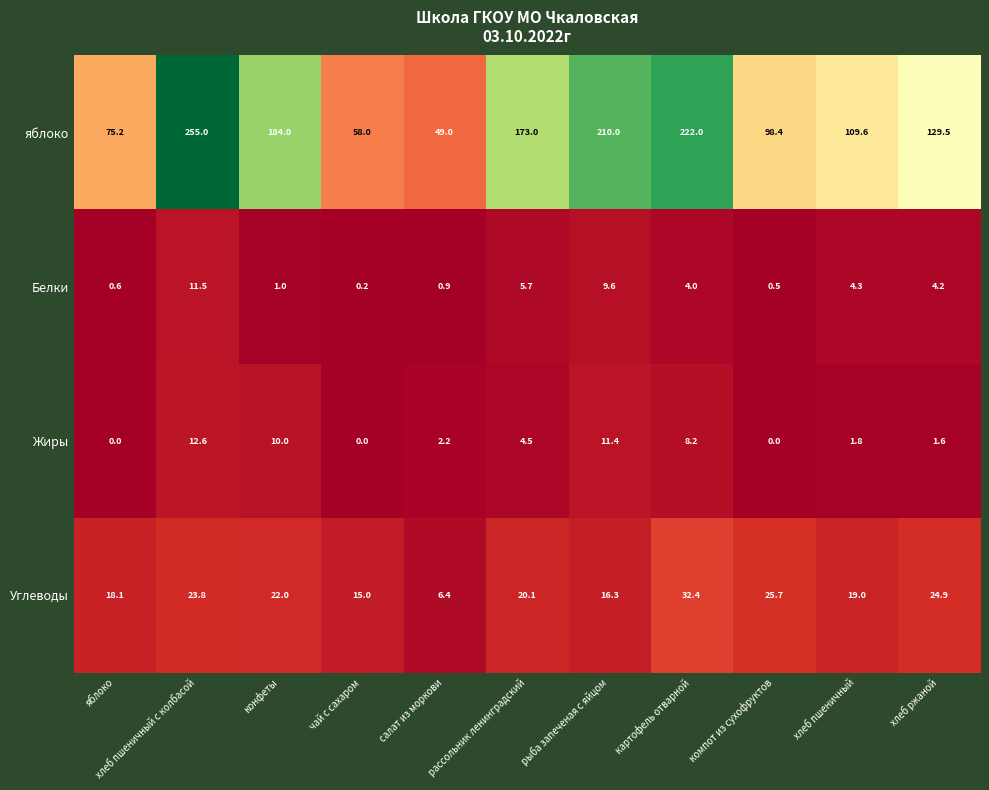

At how many categories does at least one series exceed 78?

8